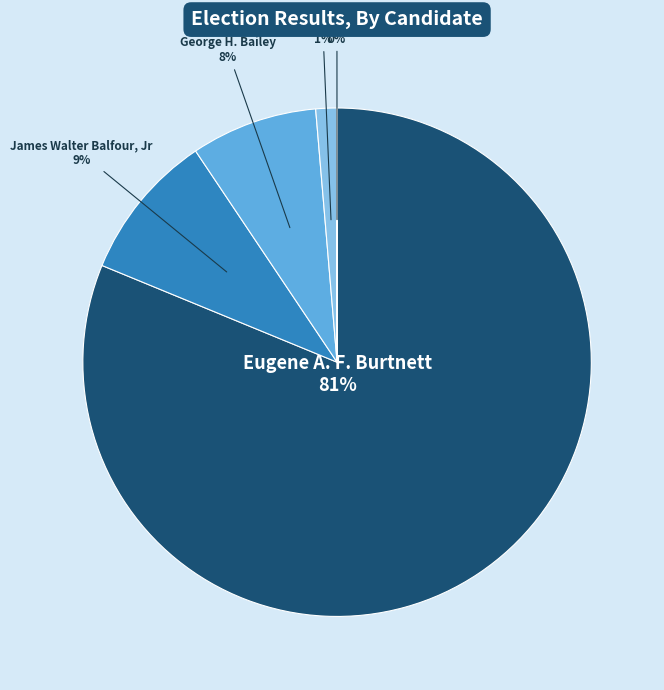

The Eugene A. F. Burtnett slice represents 72% of the pie. True or false?

False